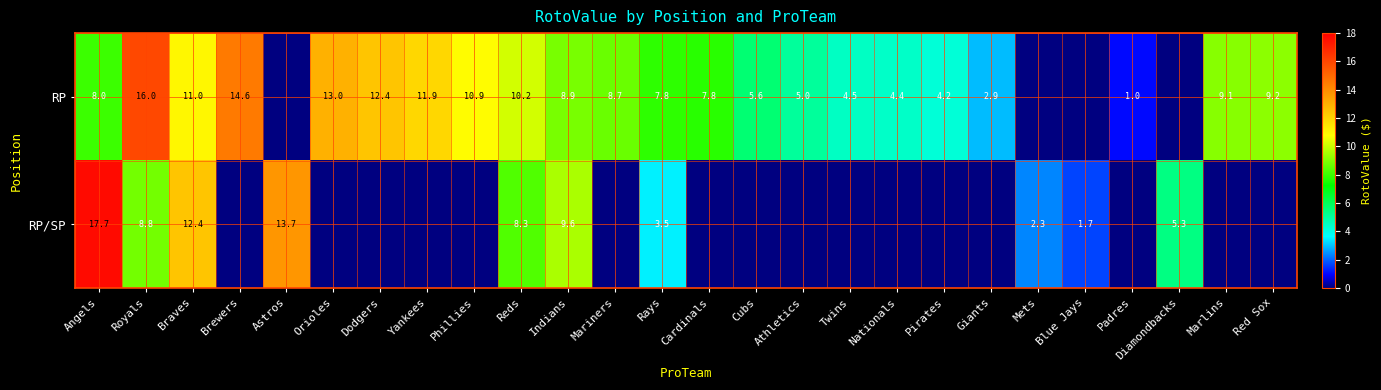

The value of RP/SP at Braves is 5.7. True or false?

False